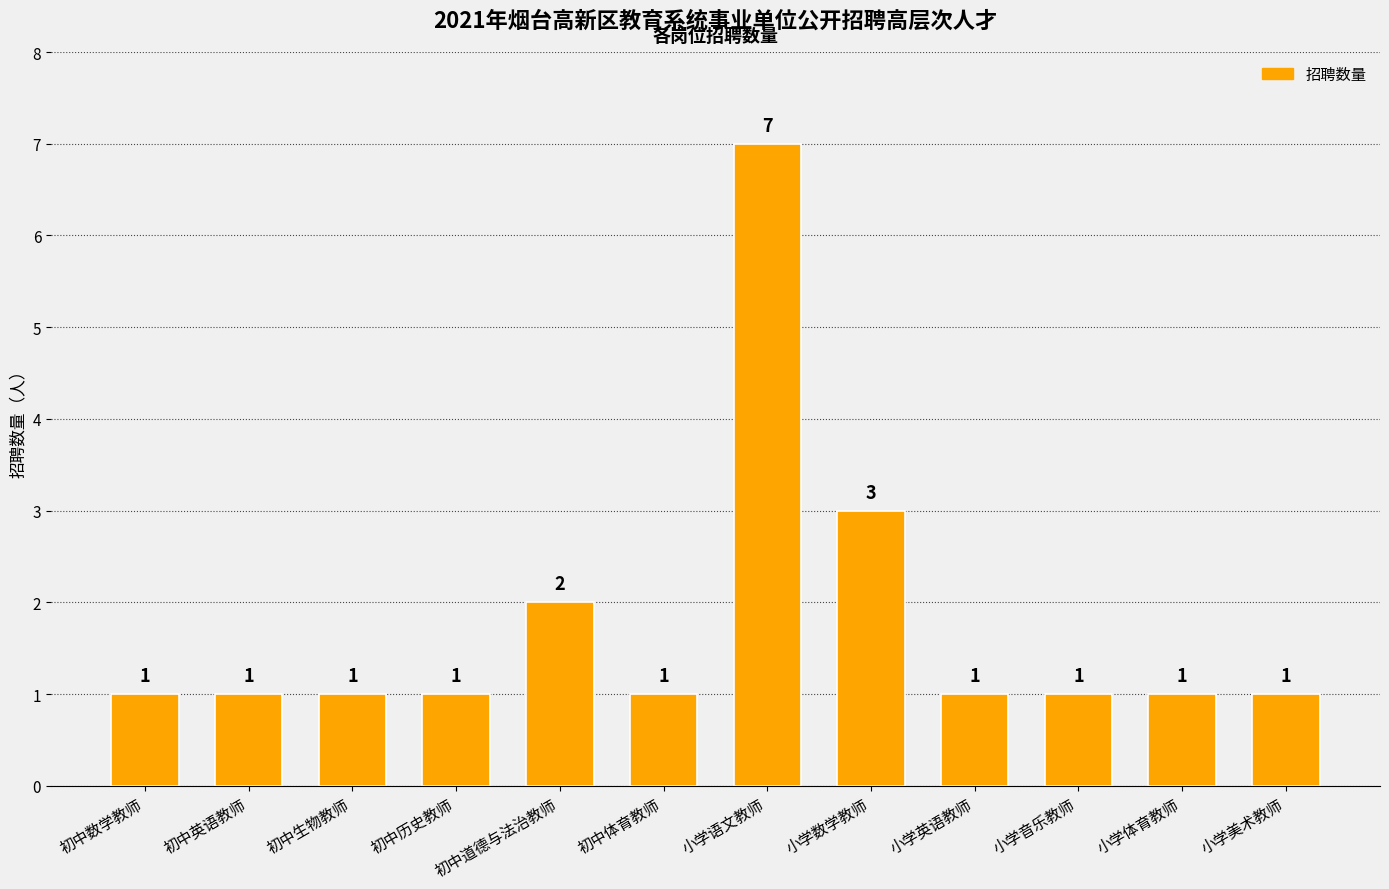

Approximately how many times larger is the value at 小学语文教师 compared to 小学数学教师?

2.3